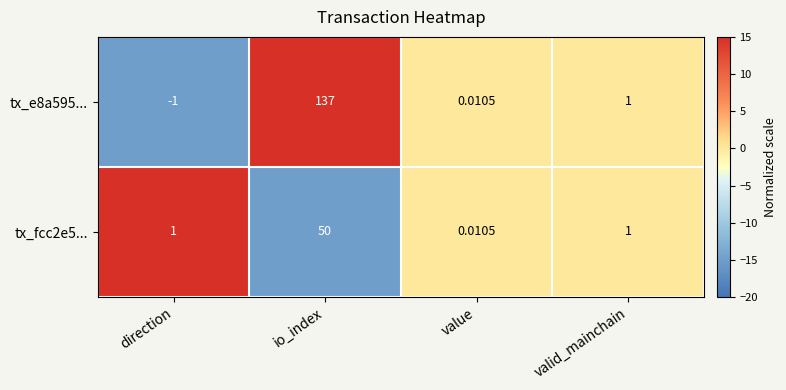

At direction, list the series in order from largest to smallest.

tx_fcc2e5..., tx_e8a595...